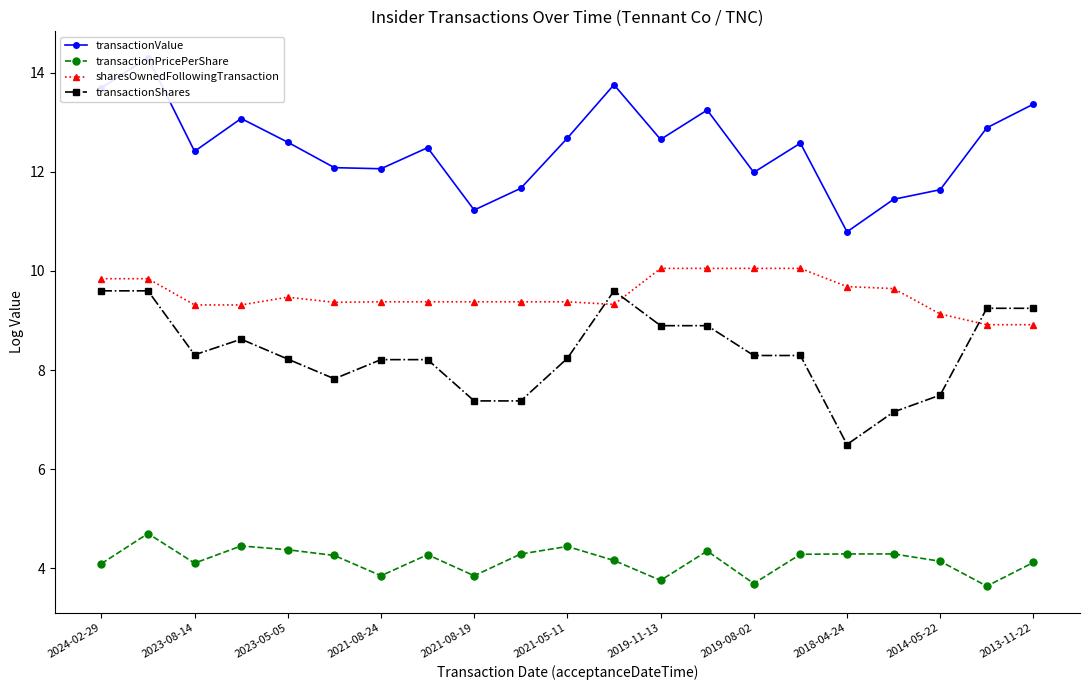

Is the value of transactionShares at 2021-08-19 greater than the value of transactionPricePerShare at 2021-08-24?

Yes